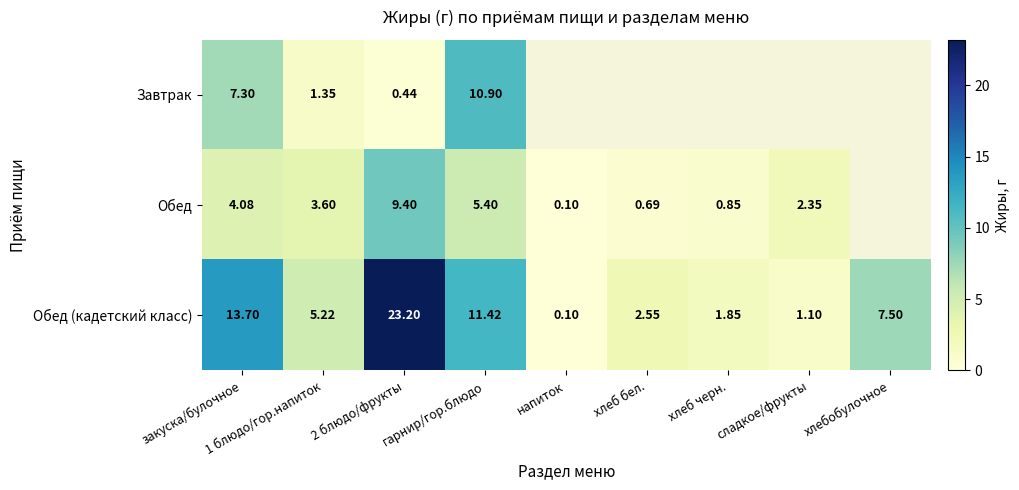

Between хлебобулочное and хлеб бел., which is larger?

хлеб бел.